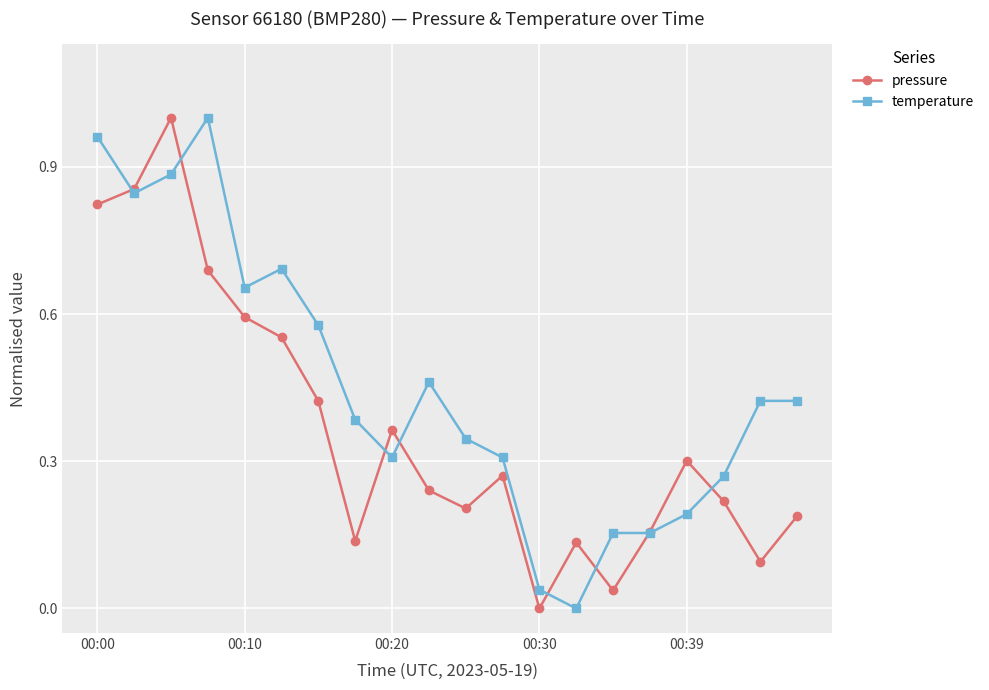

Rank the series by their average value, from highest to lowest.

temperature, pressure